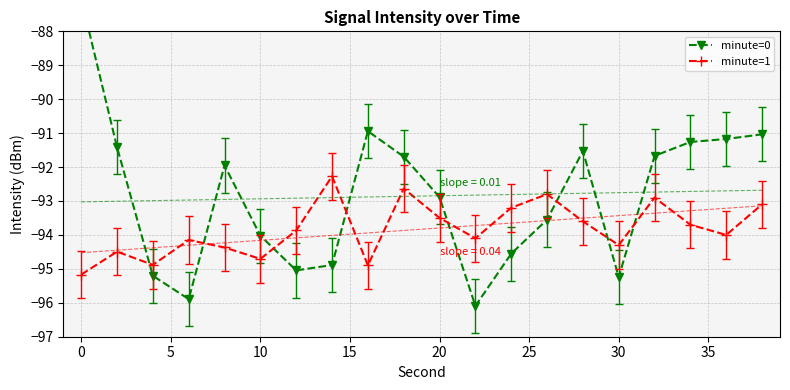

How many categories are shown in the chart?

20